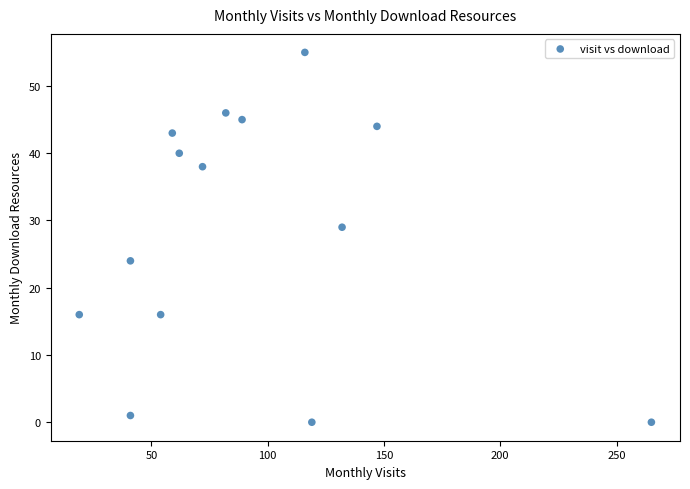

What is the range of X values (max minus min)?

246